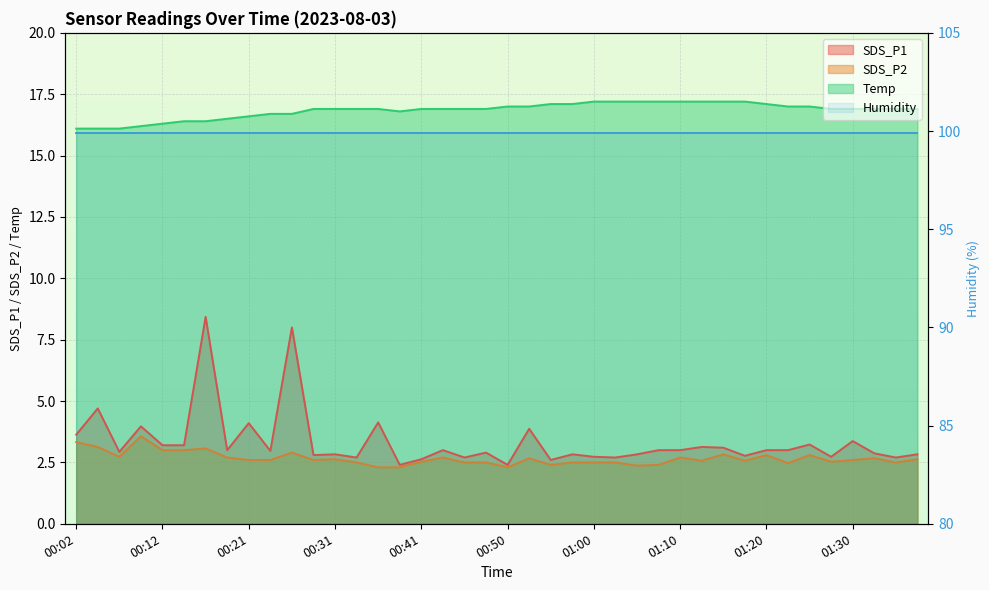

What value does the Temp series have at 00:12?

16.3